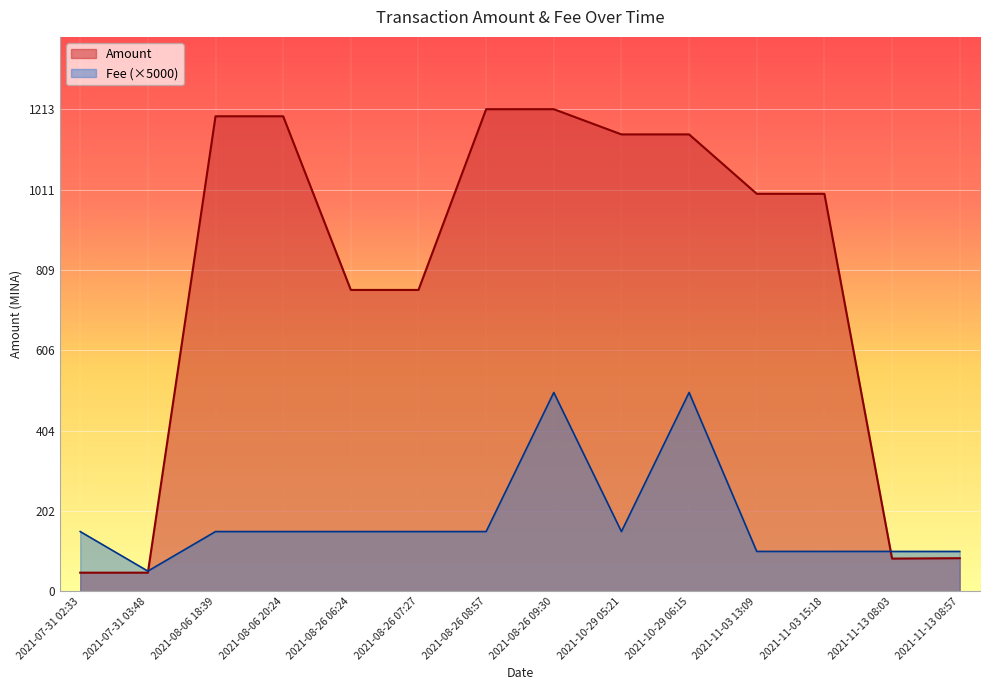

What is the approximate value of Fee at 2021-10-29 05:21?

150.0